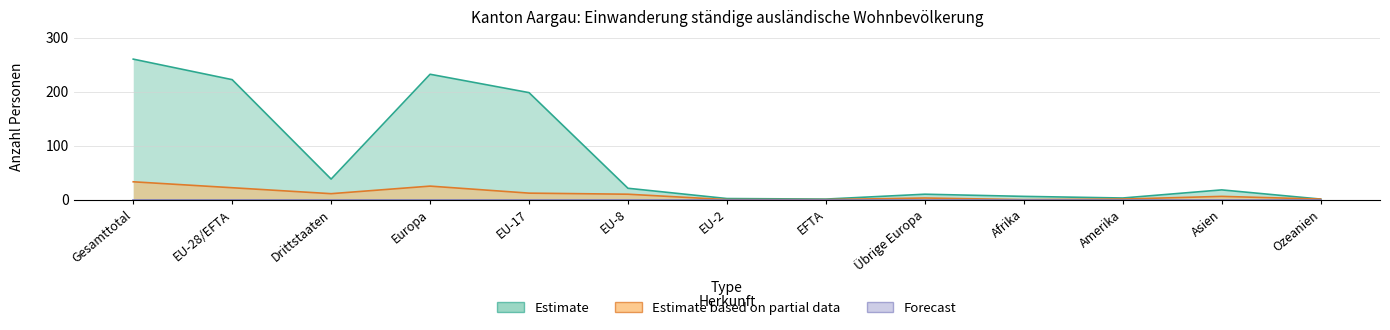

In Kurzaufenthalter (L) Total, how many points are lower than both neighbors (excluding endpoints)?

2